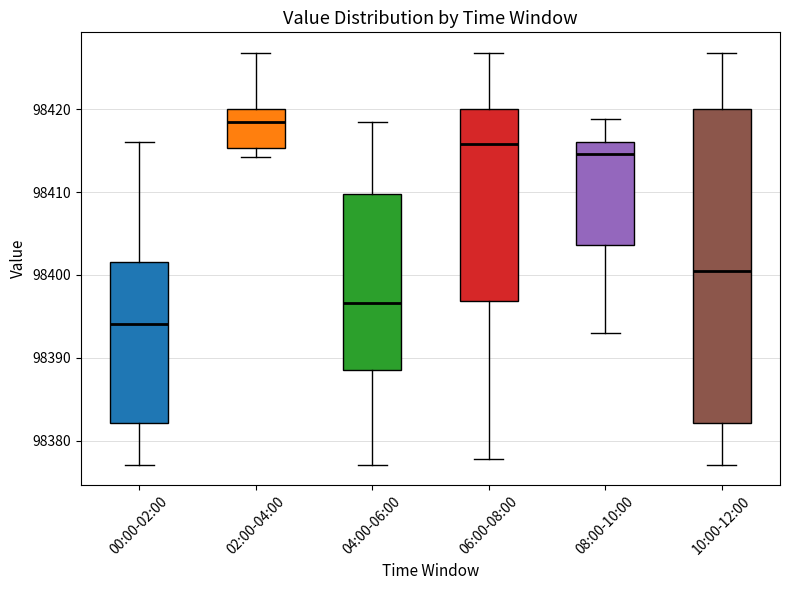

Reading left to right, read every box against the y-axis: the position of its median line, the range the box covers, and the ends of its whiskers. The values are not printed on the chart, so give them approximately, as read against the axis.

00:00-02:00: median 98394, box 98382 to 98402, whiskers 98377 to 98416
02:00-04:00: median 98418, box 98415 to 98420, whiskers 98414 to 98427
04:00-06:00: median 98397, box 98389 to 98410, whiskers 98377 to 98419
06:00-08:00: median 98416, box 98397 to 98420, whiskers 98378 to 98427
08:00-10:00: median 98415, box 98404 to 98416, whiskers 98393 to 98419
10:00-12:00: median 98401, box 98382 to 98420, whiskers 98377 to 98427